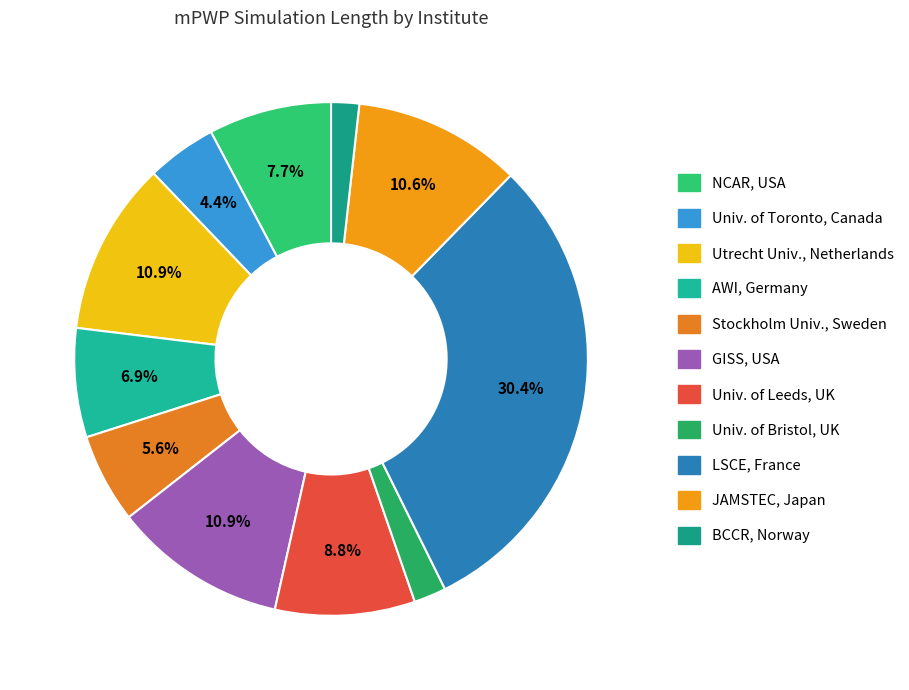

Is there a majority slice in this chart?

No